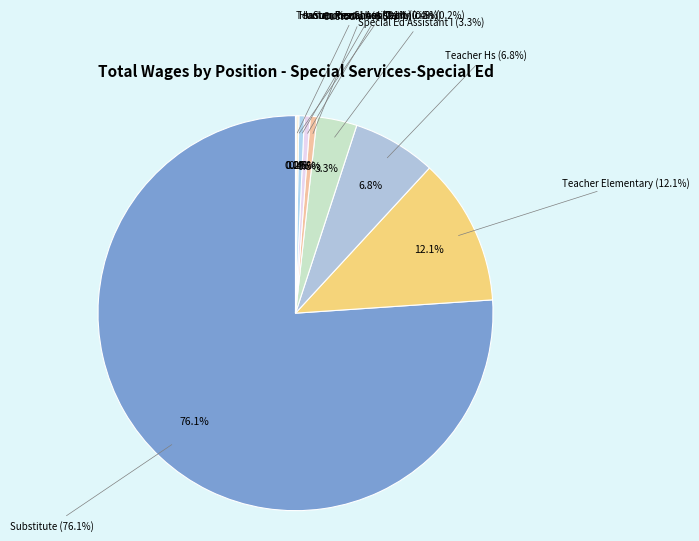

What percentage do Substitute and Teacher Hs together represent?

82.9%